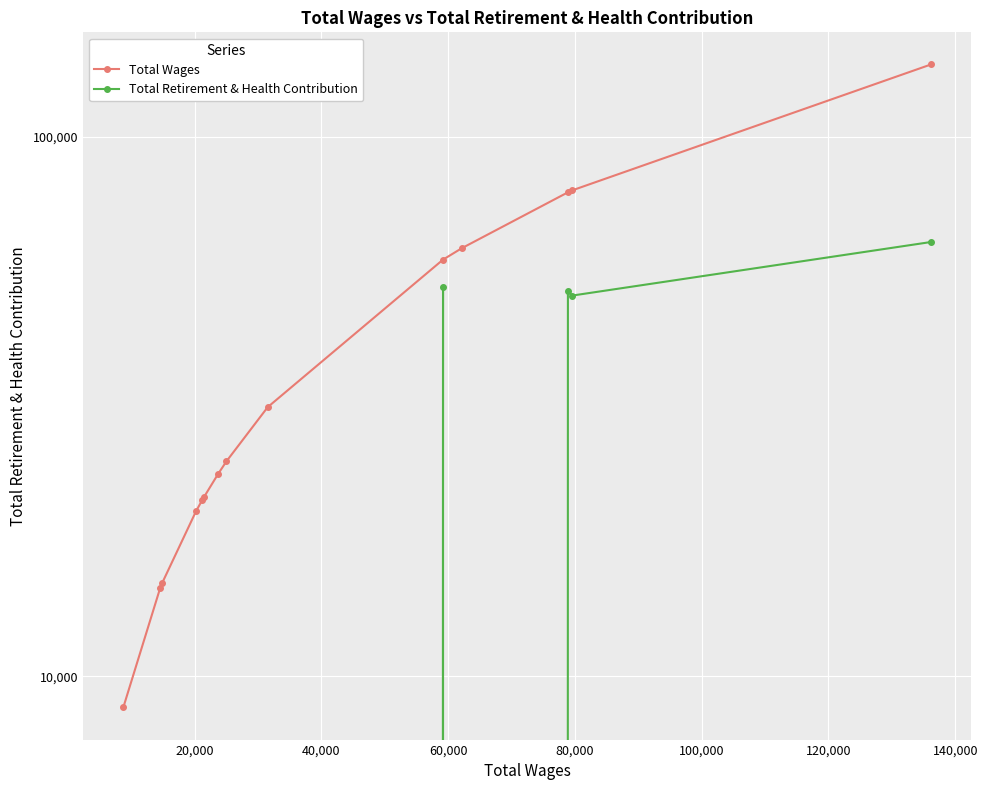

True or false: Total Wages and Total Retirement & Health Contribution cross at least once.

False